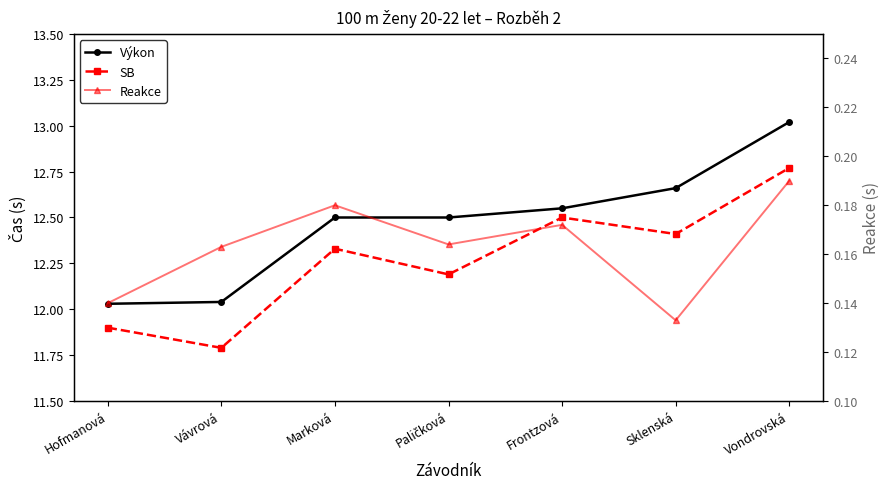

At which category does SB reach its first local valley?

Vávrová